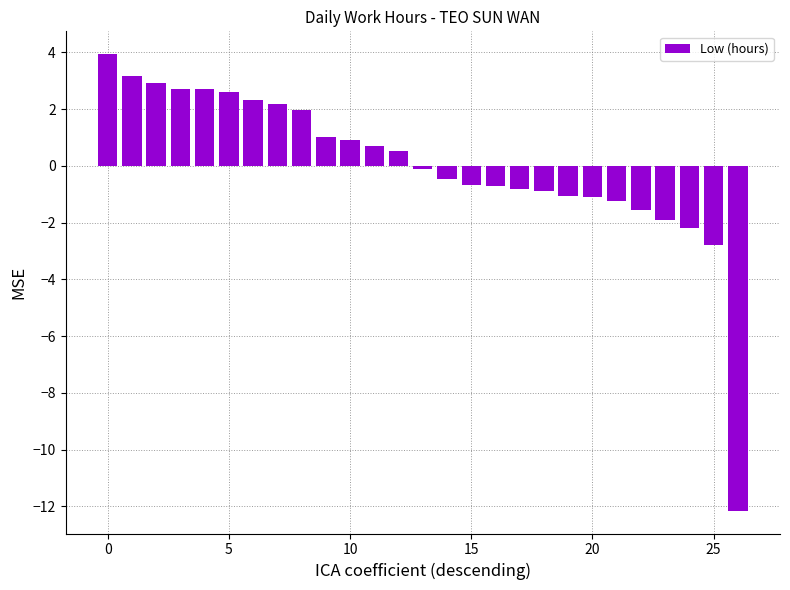

What is the smallest value displayed?

-12.2